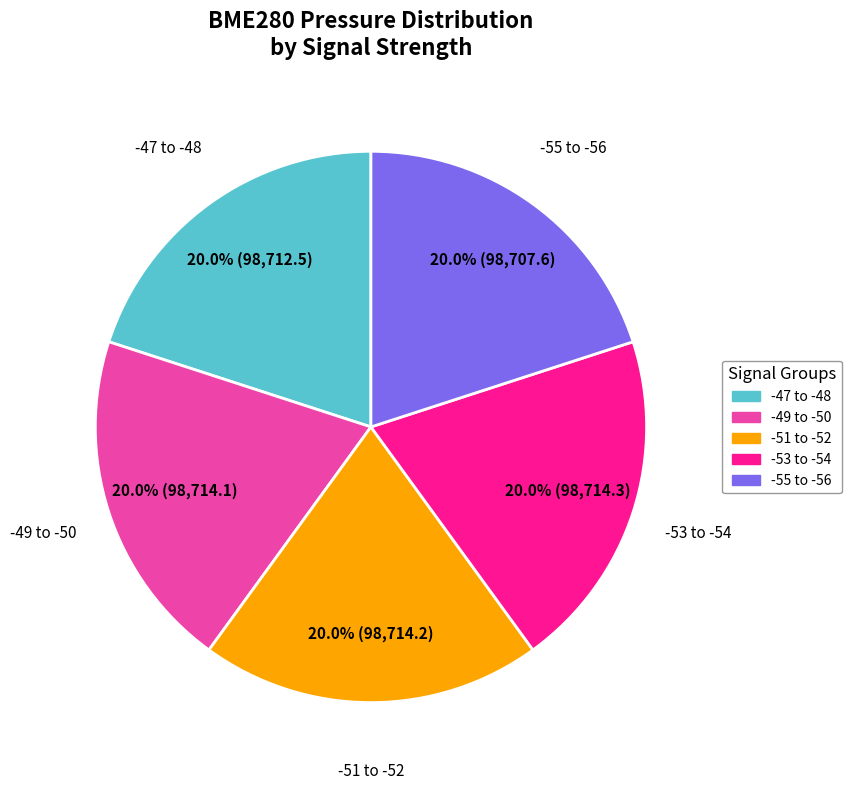

Combined, what portion of the pie is -49 to -50 and -55 to -56?

40.0%